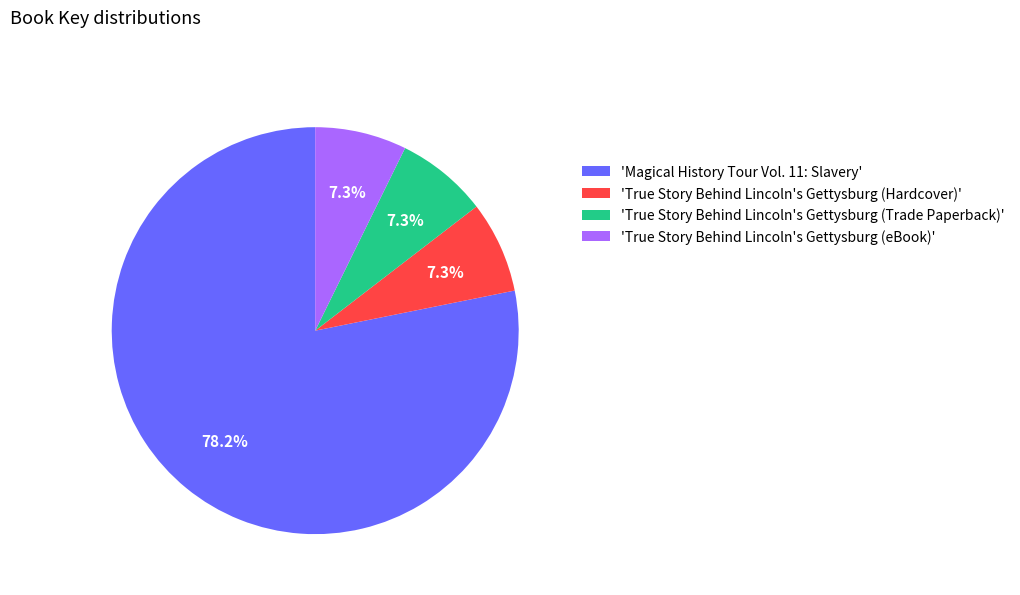

What is the largest slice in the pie chart?

'Magical History Tour Vol. 11: Slavery'